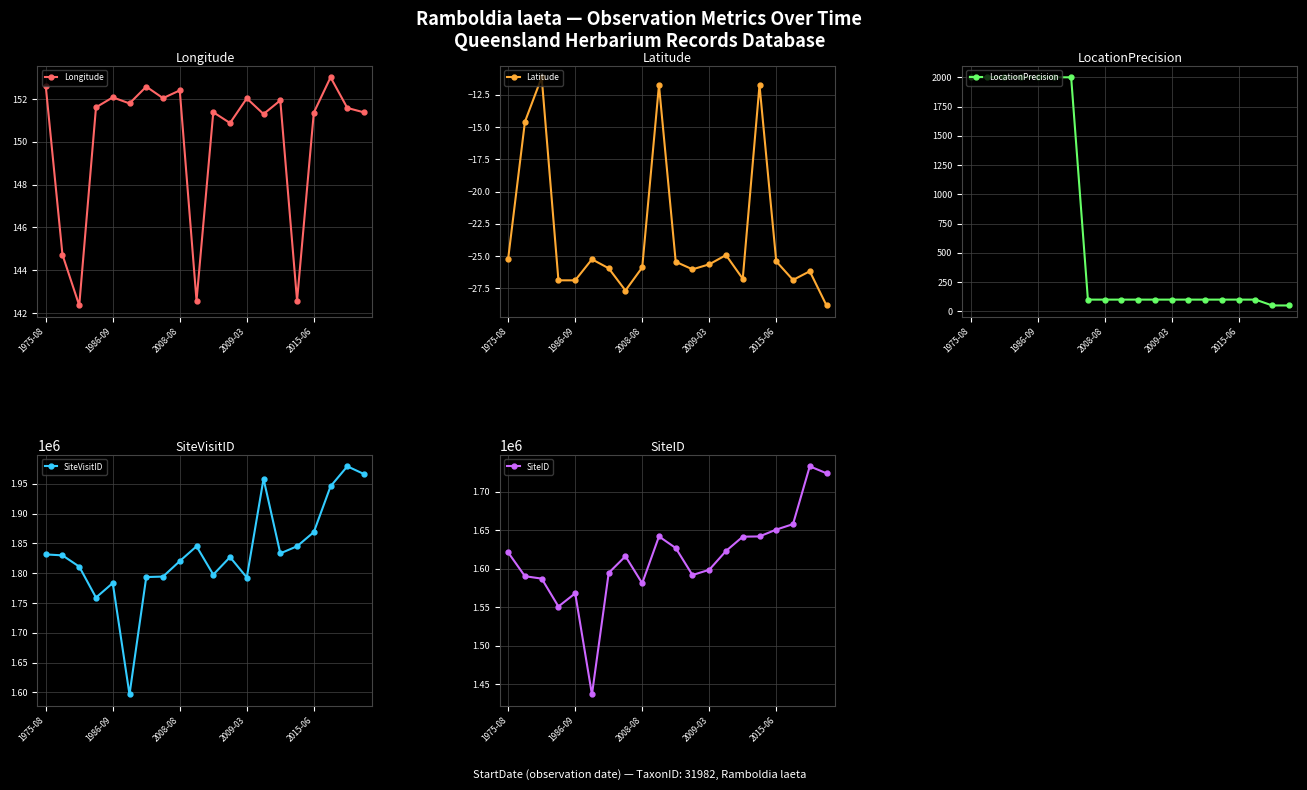

True or false: SiteVisitID has more than 1 interior local peaks.

True